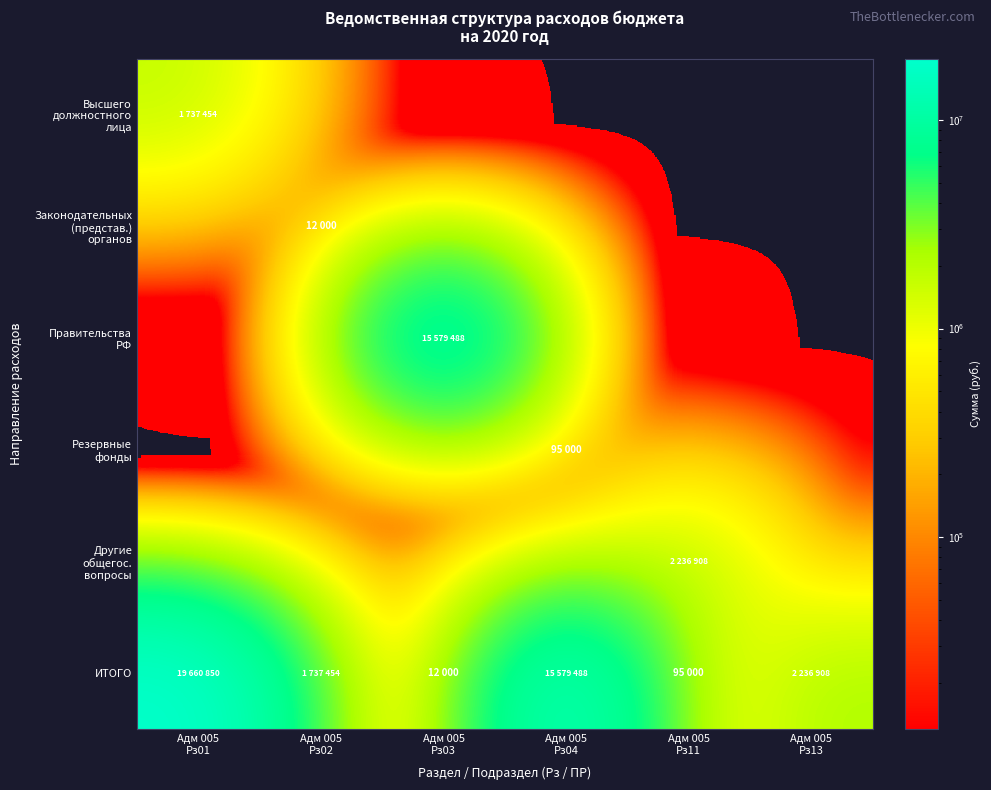

Rank the series at Адм 005 Рз11 from highest to lowest value.

Другие общегос. вопросы, ИТОГО, Высшего должностного лица, Законодательных (представ.) органов, Правительства РФ, Резервные фонды